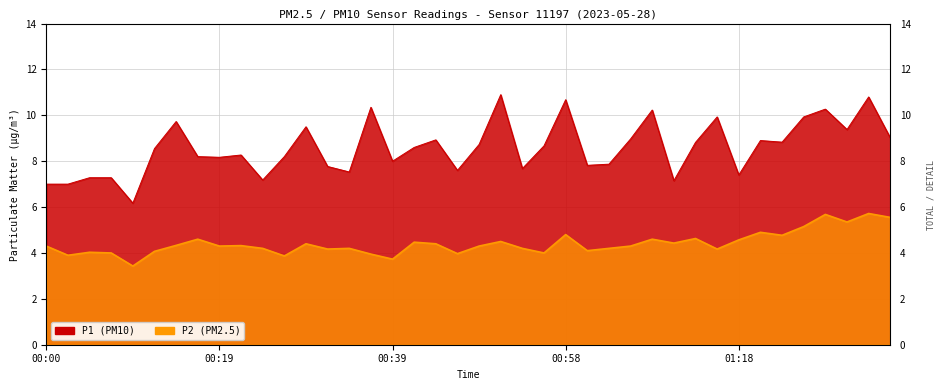

Where is P2 nearest to the value 4?

00:07